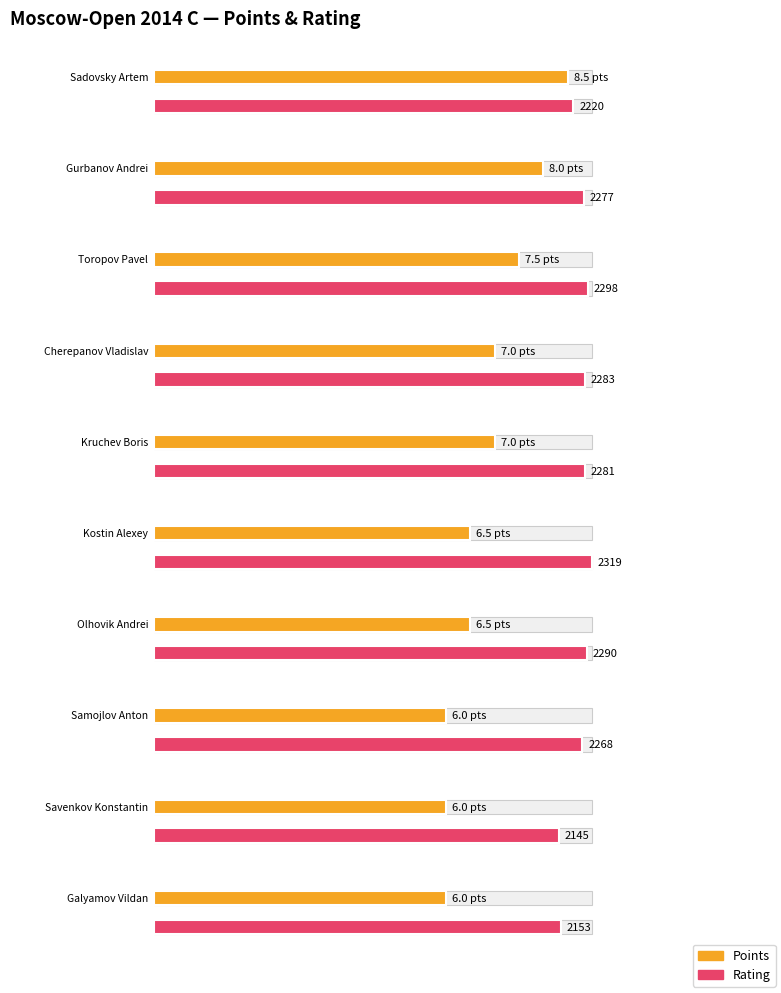

How many data points in Rating are less than 2281?

5